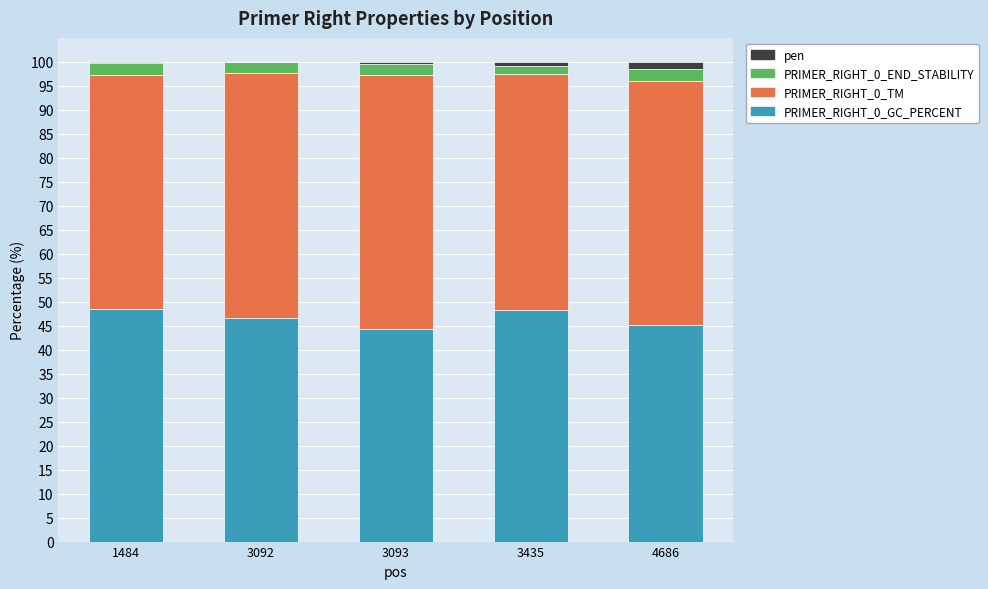

What is the maximum value for PRIMER_RIGHT_0_GC_PERCENT?

48.6